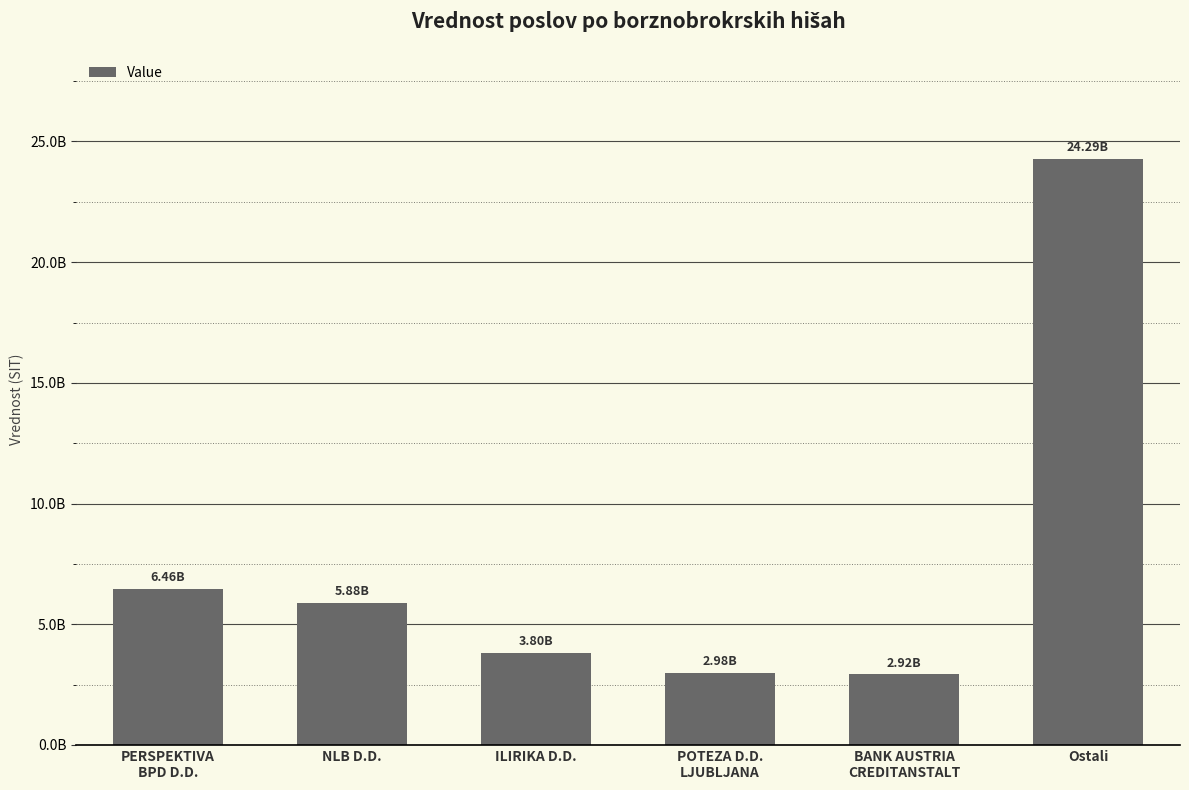

Which category has the lowest value across all series?

BANK AUSTRIA
CREDITANSTALT